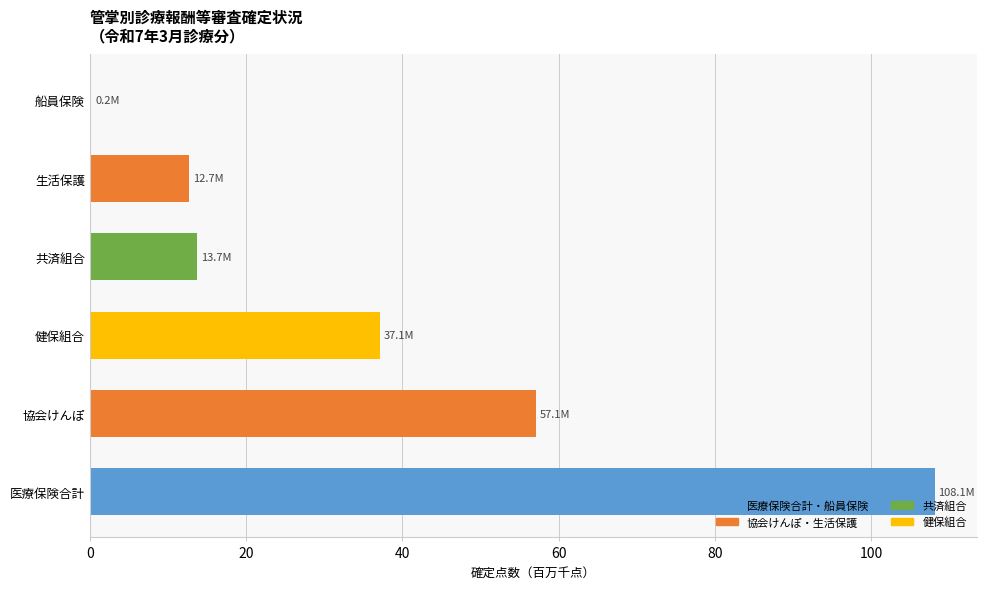

What is the greatest value displayed?

108.1